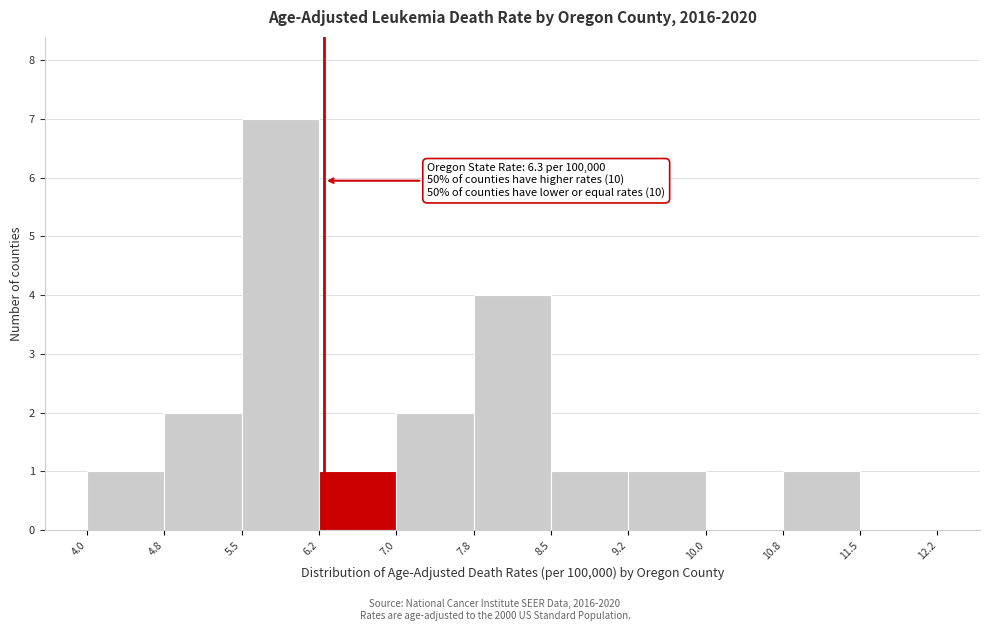

Over which range of the x-axis is the bar tallest?

5.5 to 6.2